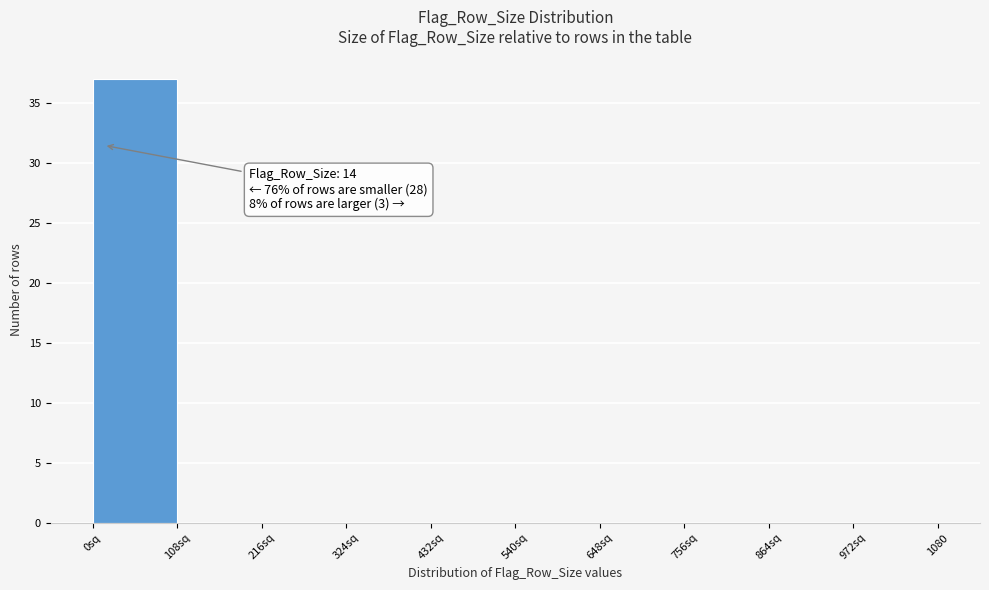

Reading left to right, transcribe all the data shown in this chart.

0sq=37	108sq=0	216sq=0	324sq=0	432sq=0	540sq=0	648sq=0	756sq=0	864sq=0	972sq=0